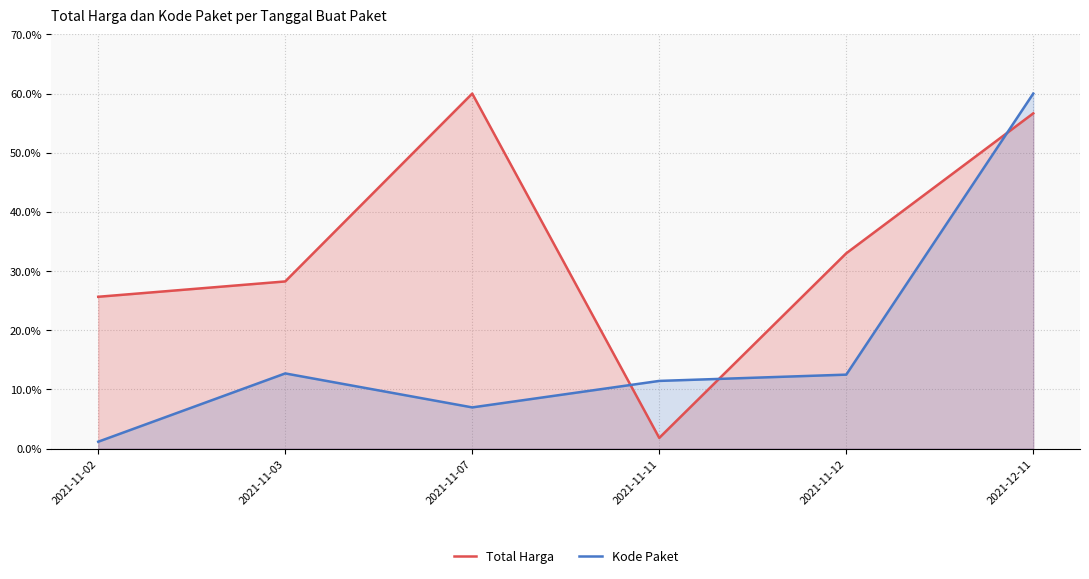

Which series has the largest total across all categories?

Total Harga